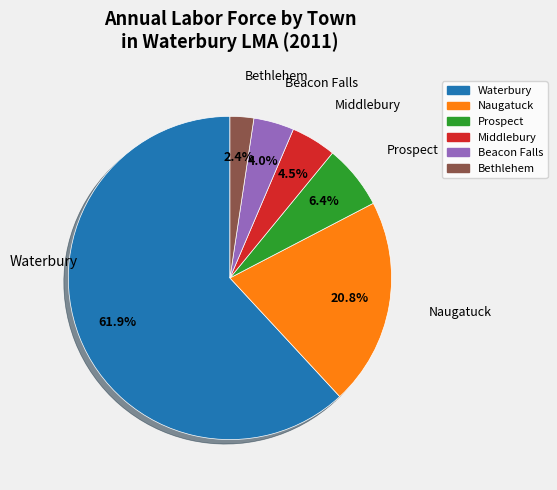

Does any single category account for the majority?

Yes